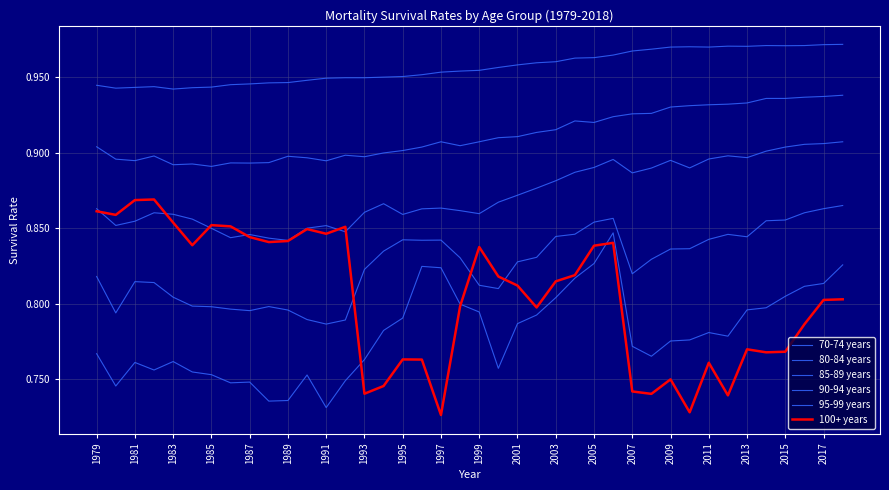

What is the label of the 10th point from the left?

1997